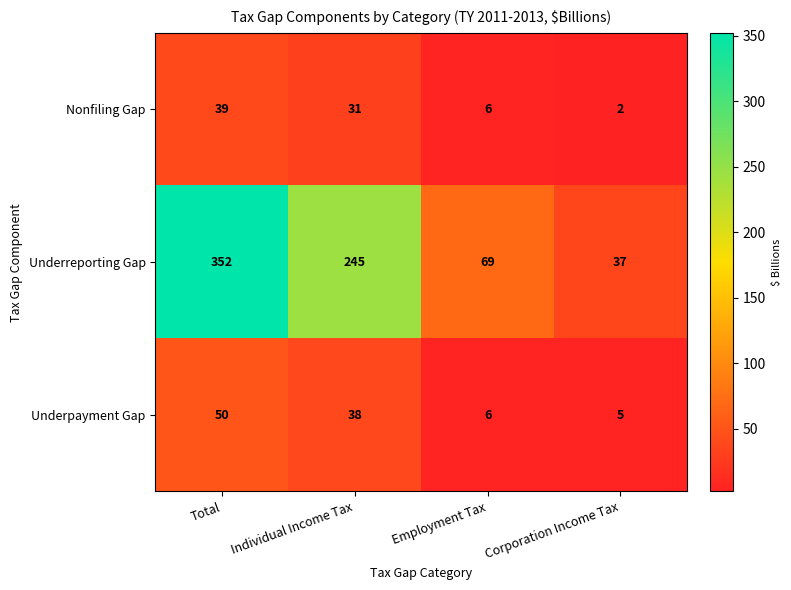

Which series changed the most between Total and Corporation Income Tax?

Underreporting Gap